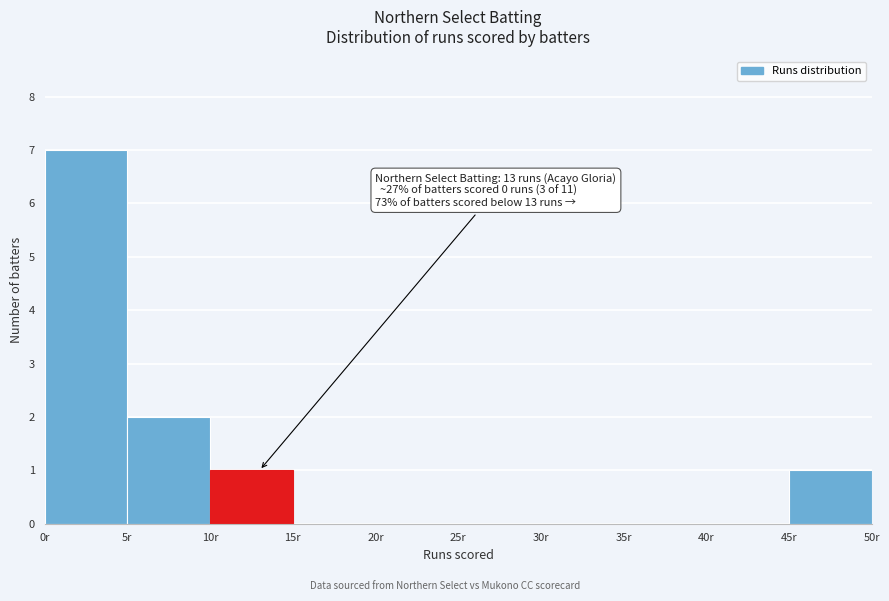

Which range on the x-axis has the tallest bar?

0 to 5